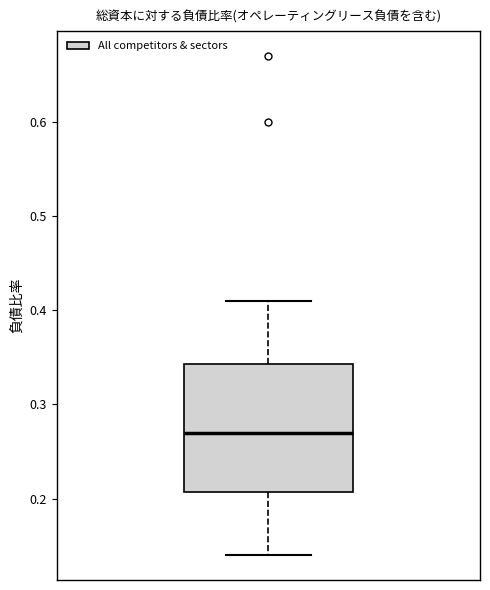

Where is the upper edge of the box on the y-axis? The values are not printed on the chart, so give them approximately, as read against the axis.

0.34